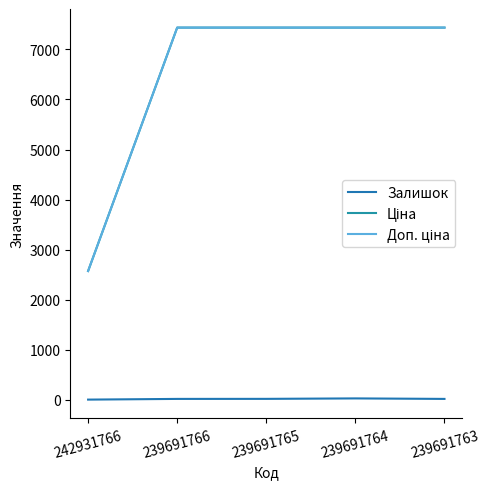

True or false: Ціна has more than 2 points higher than both neighbors.

False